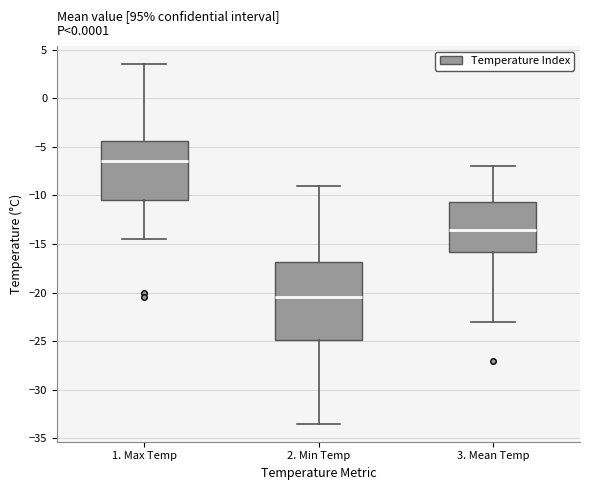

Where does the upper whisker of the box for 1. Max Temp end on the y-axis? The values are not printed on the chart, so give them approximately, as read against the axis.

3.5